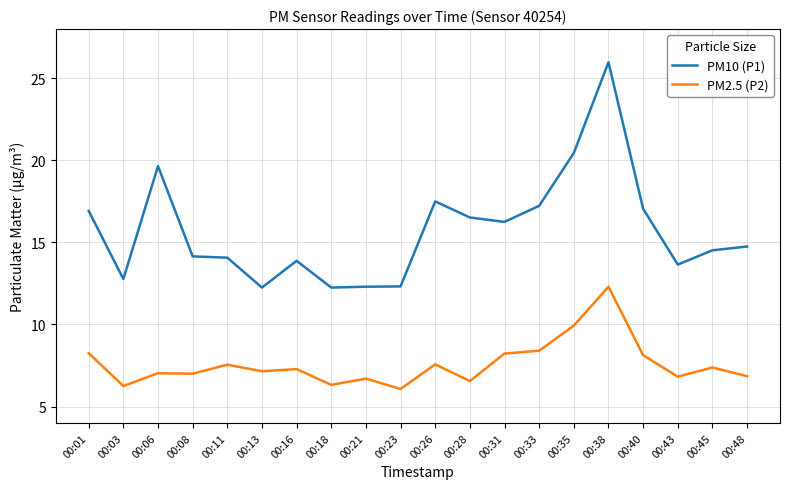

Is it true that PM10 (P1) equals 20.3 at 00:48?

False